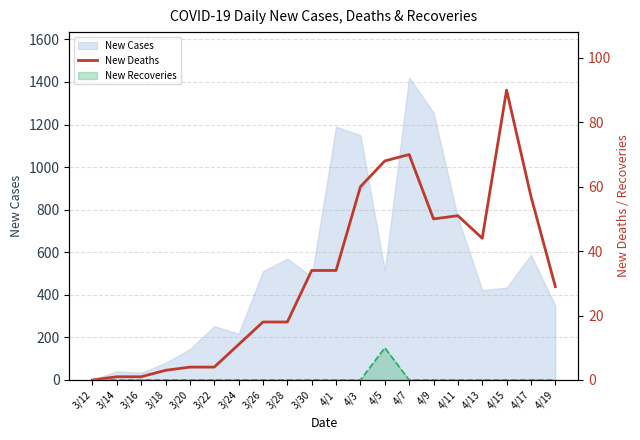

What is the label of the 5th point from the left?

3/20